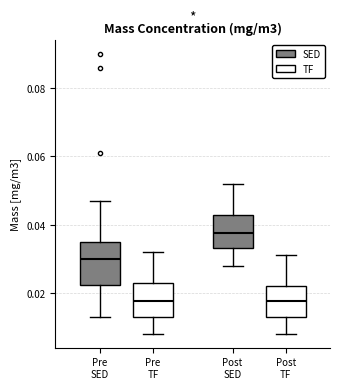

Reading left to right, read every box against the y-axis: the position of its median line, the range the box covers, and the ends of its whiskers. The values are not printed on the chart, so give them approximately, as read against the axis.

Pre SED: median 0.030, box 0.022 to 0.036, whiskers 0.014 to 0.048
Pre TF: median 0.018, box 0.014 to 0.022, whiskers 0.008 to 0.032
Post SED: median 0.038, box 0.034 to 0.042, whiskers 0.028 to 0.052
Post TF: median 0.018, box 0.014 to 0.022, whiskers 0.008 to 0.032